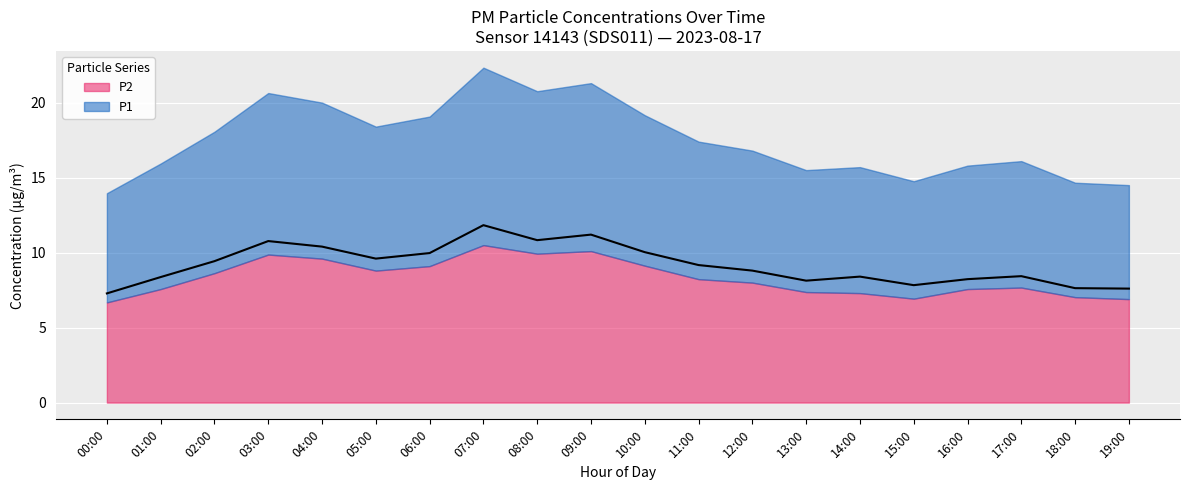

What is the maximum value shown in the chart?

11.8